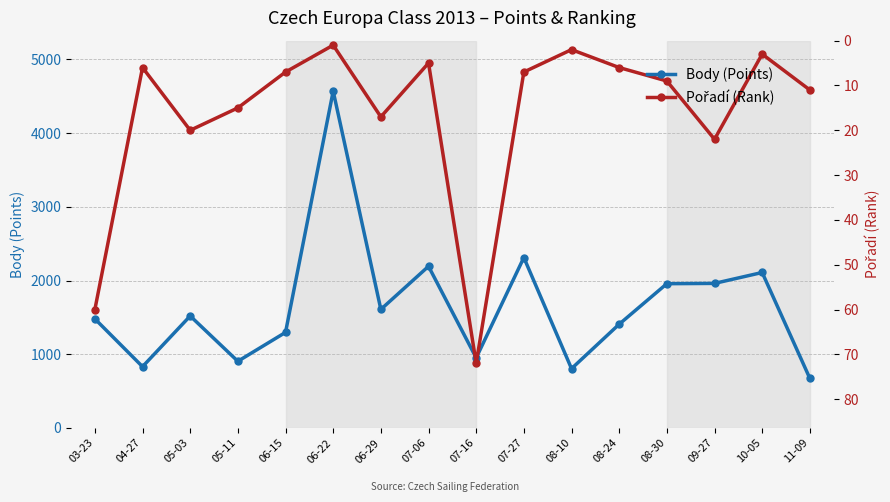

What is the label of the 1st point from the right?

11-09